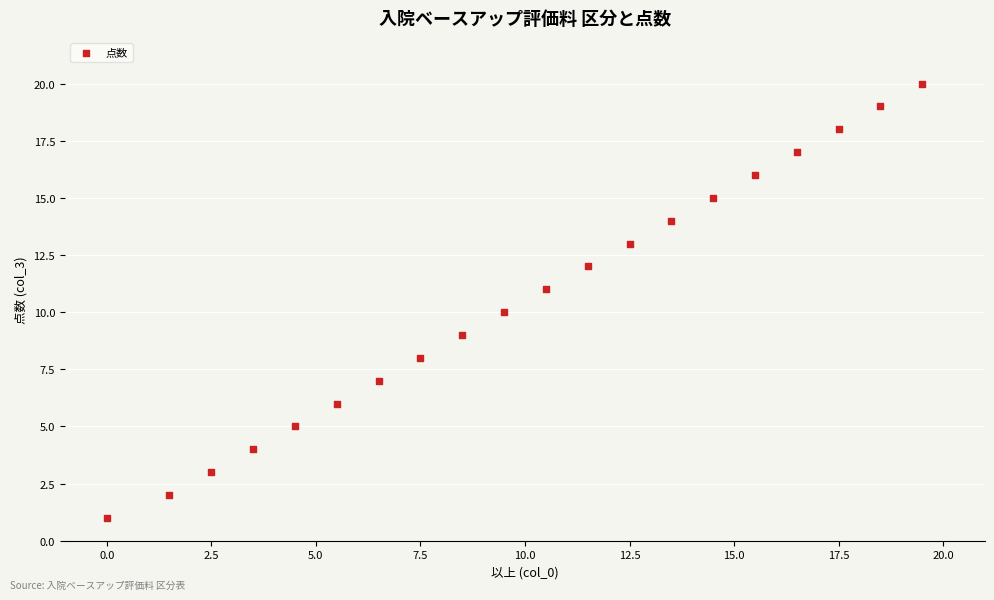

How many data points are displayed?

20